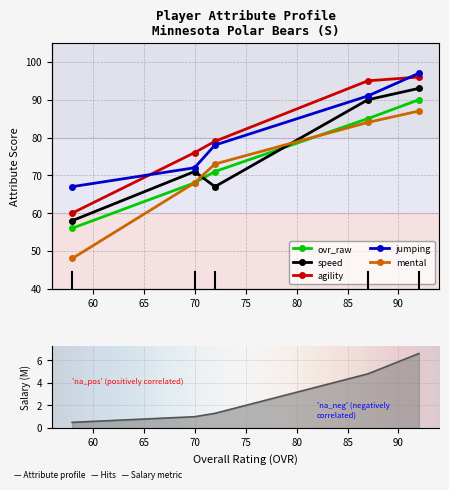

What is the highest value of the agility series?

96.0